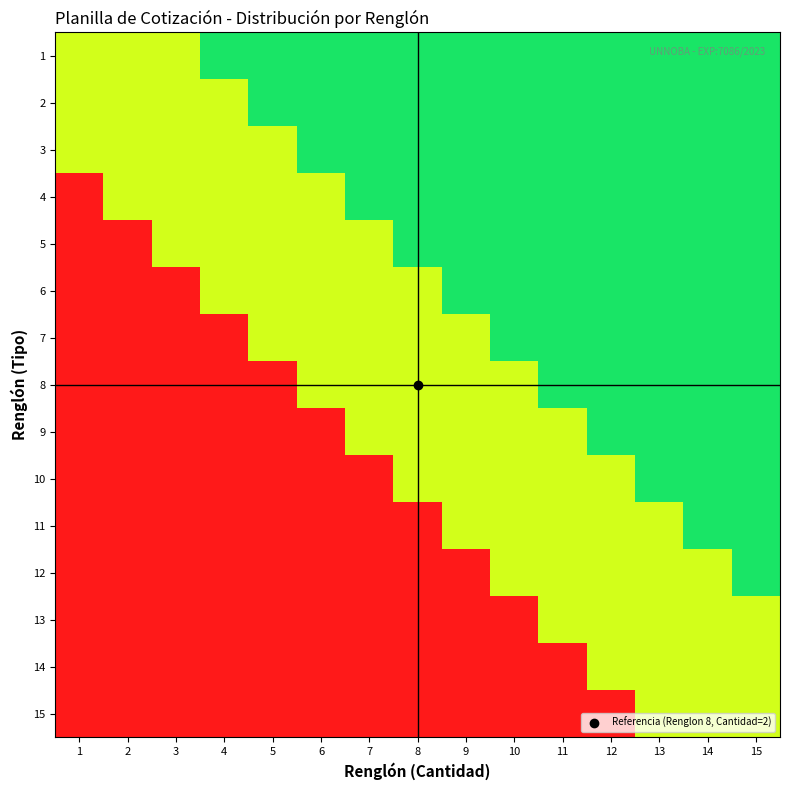

Between 13 and 4, which is larger?

13